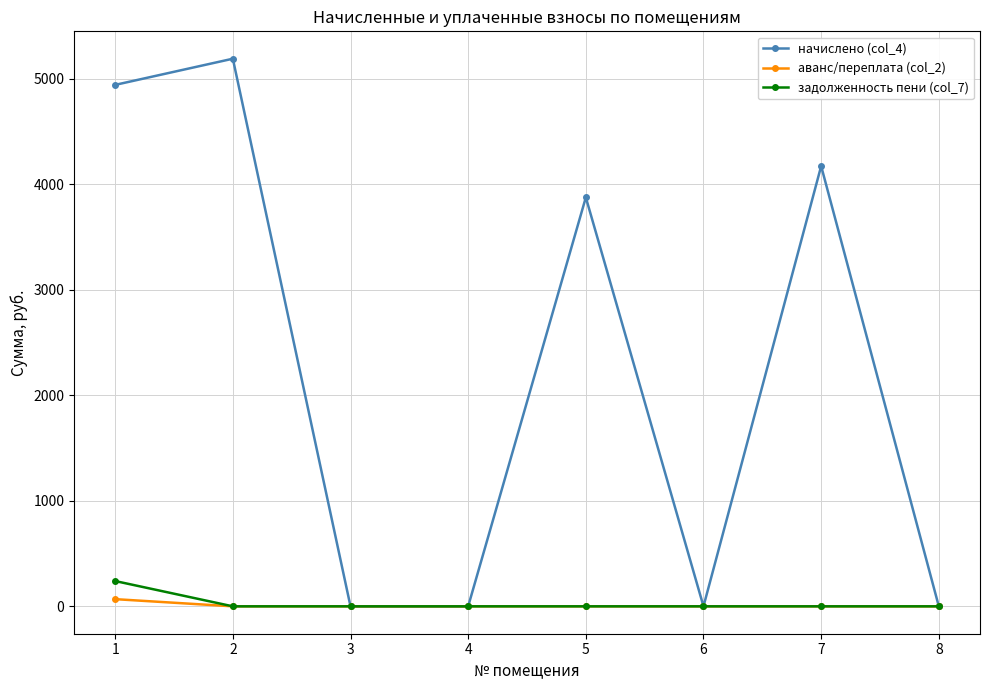

The value of начислено (col_4) at 8 is 2901.6. True or false?

False